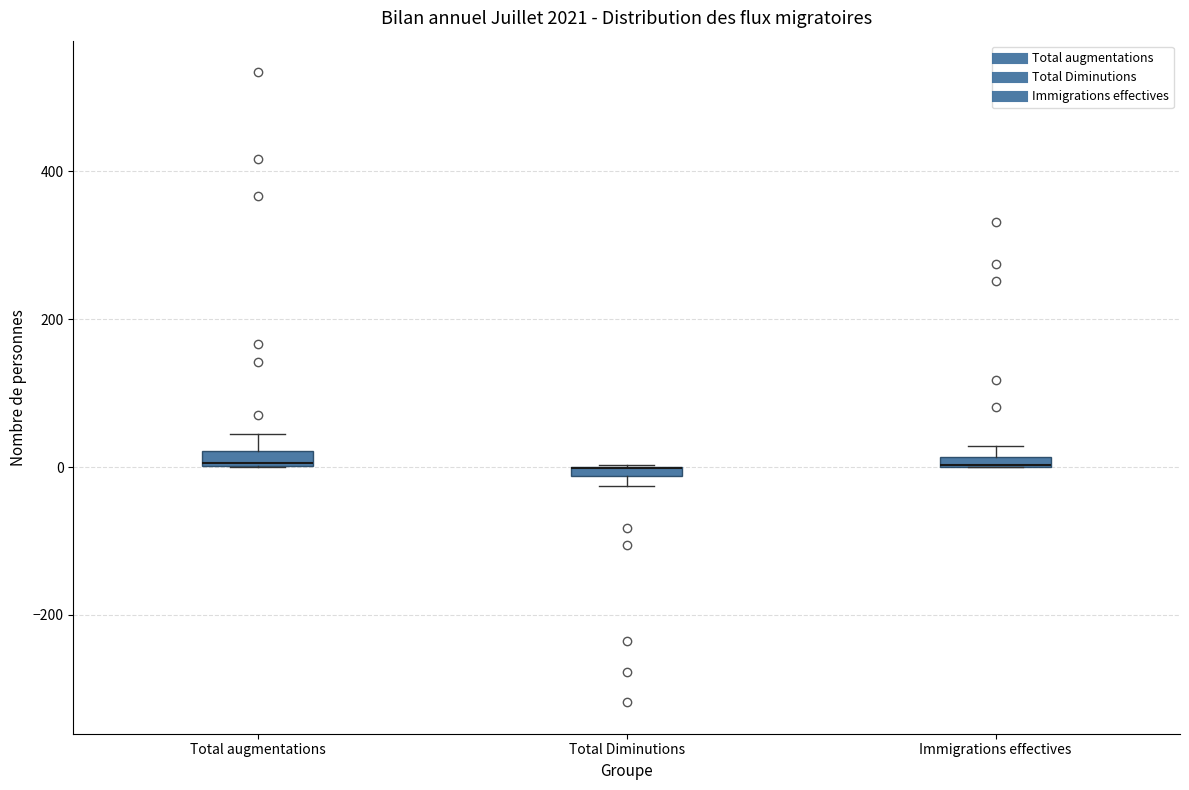

Where is the upper edge of the box for Immigrations effectives on the y-axis? The values are not printed on the chart, so give them approximately, as read against the axis.

20